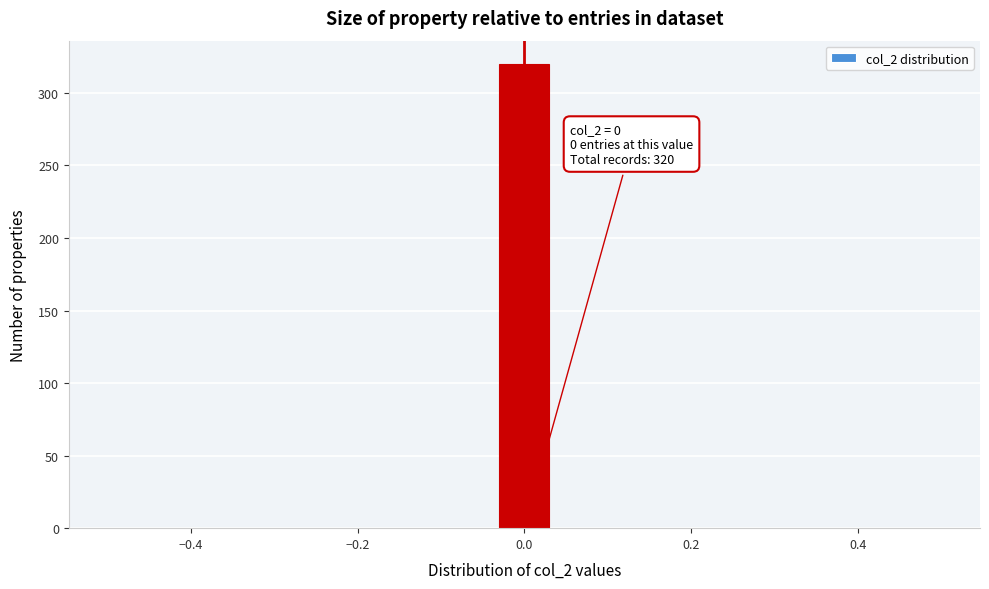

Read against the x-axis, roughly where is the centre of the tallest bar?

0.00